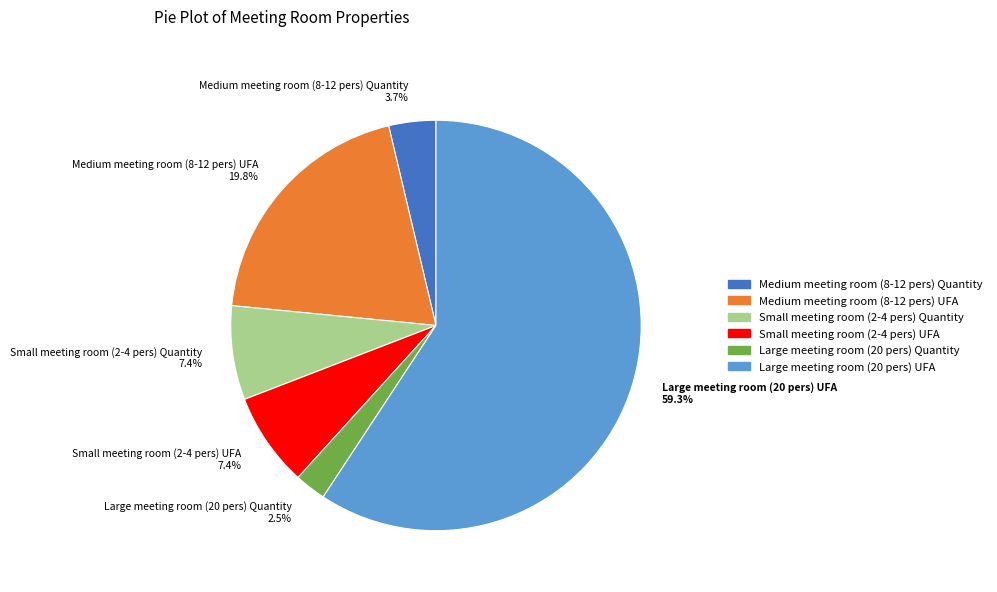

What is the majority slice?

Large meeting room (20 pers) UFA